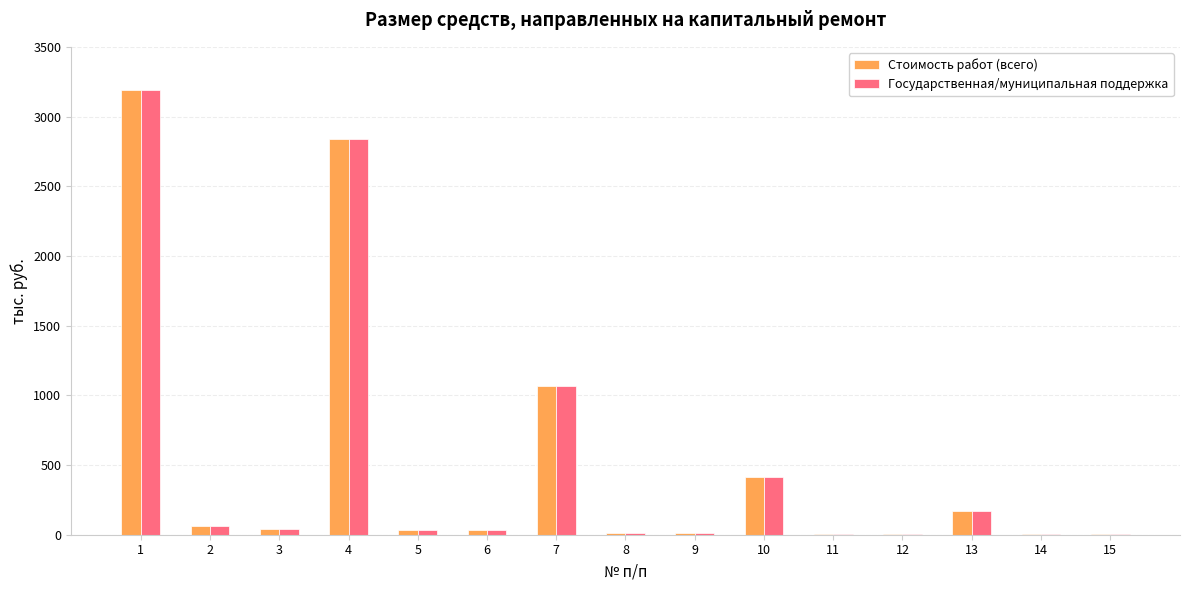

What is the sum of all Государственная/муниципальная поддержка values?

7897.7